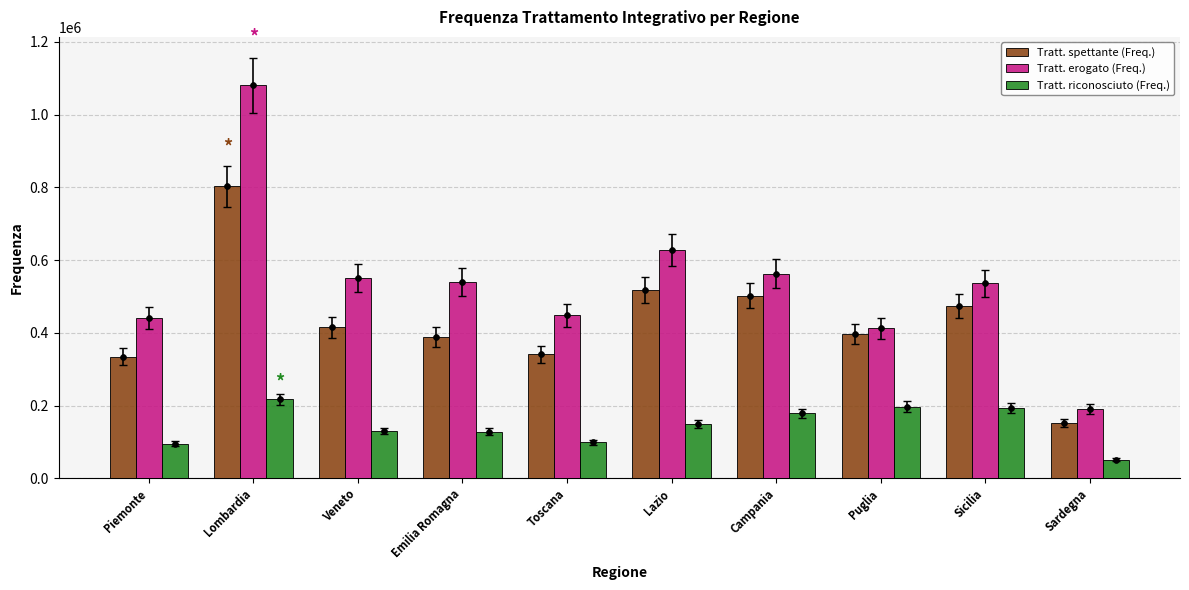

What is the total value across all series at Sicilia?

1202474